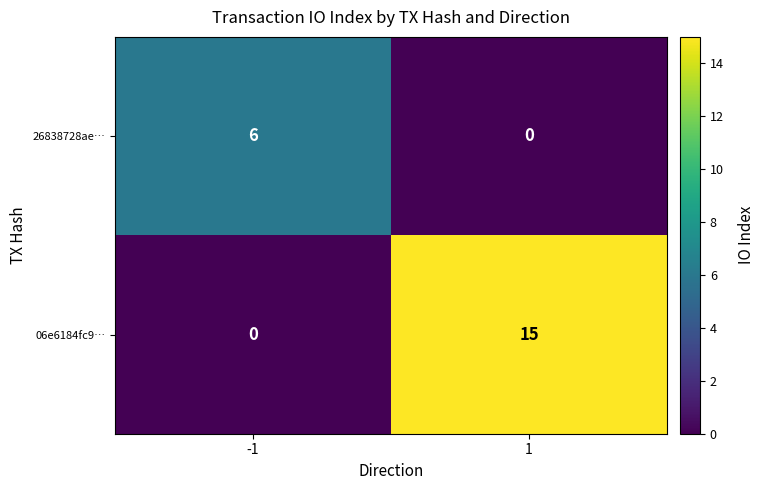

What is the spread (max minus min) of values at 1?

15